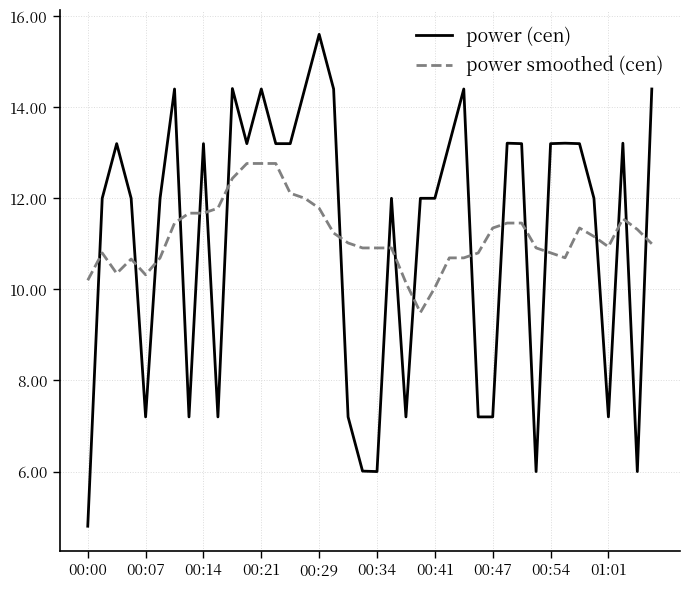

How many distinct data groups are displayed?

2